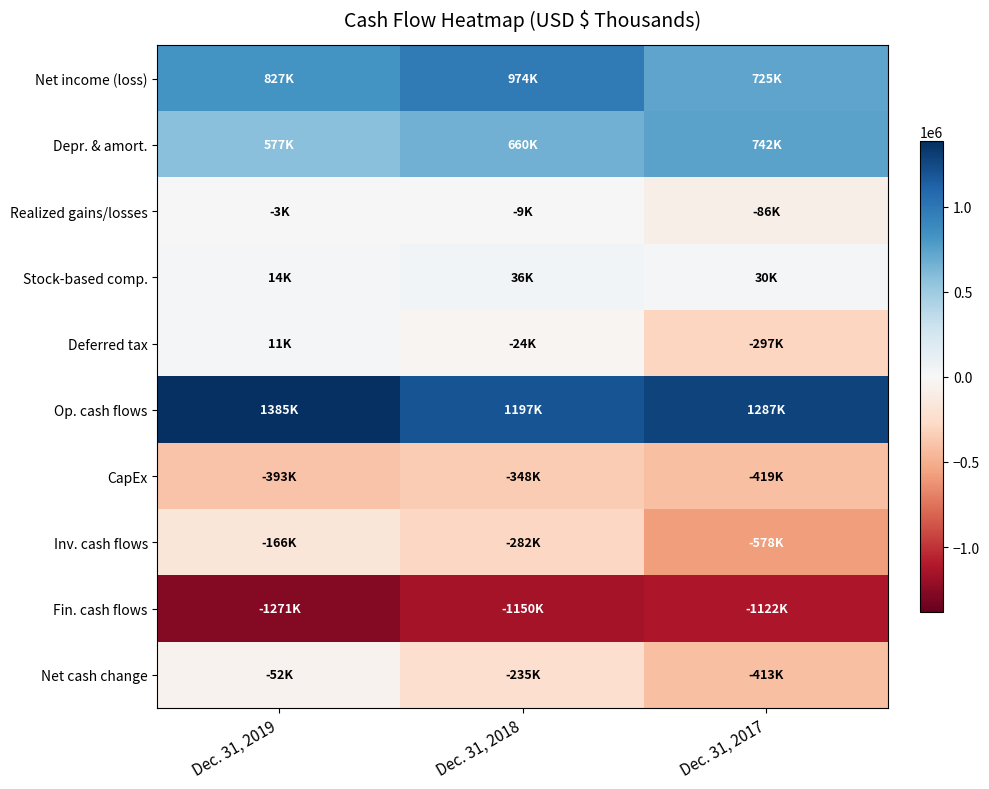

What is the total value across all series at Dec. 31, 2018?

818131